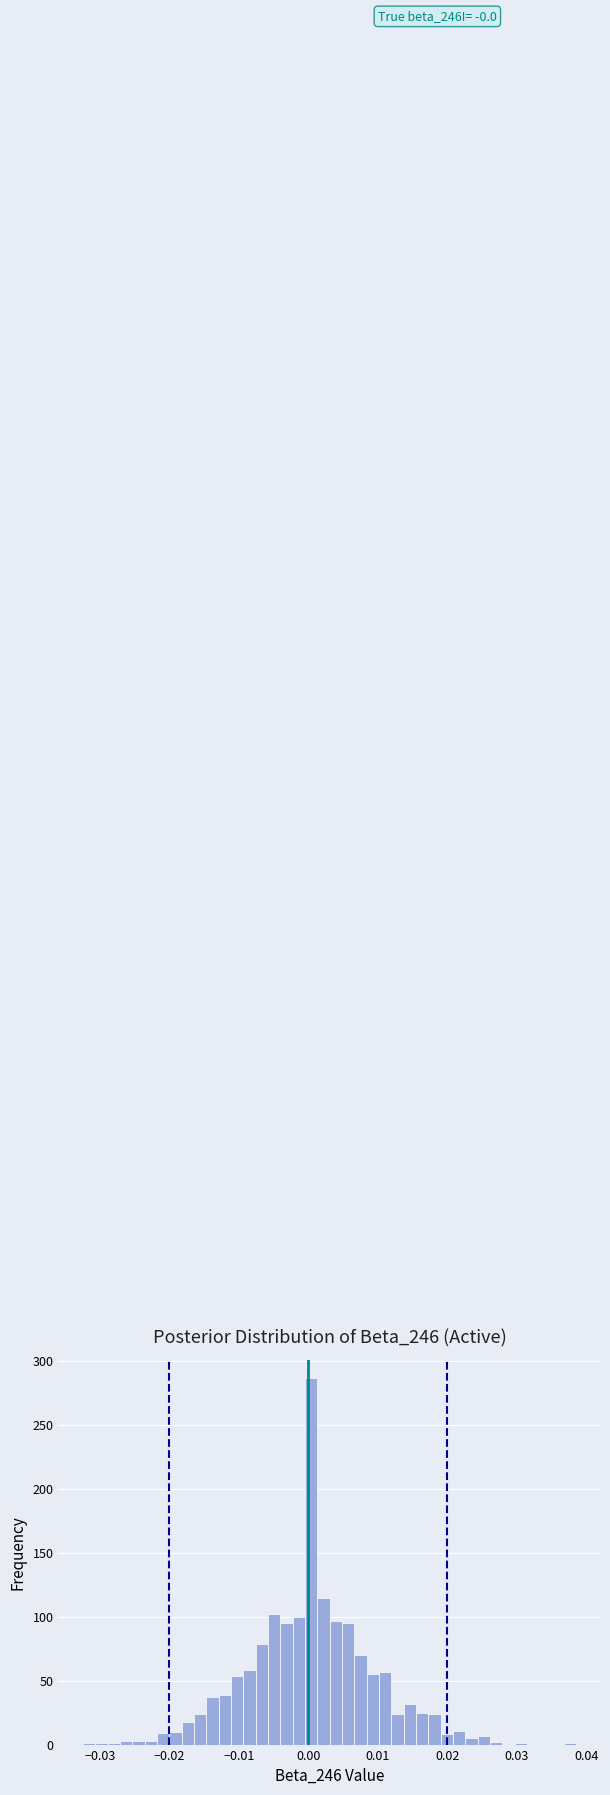

Around what value on the x-axis is the tallest bar? Give the approximate position of its centre, as read against the axis.

0.000